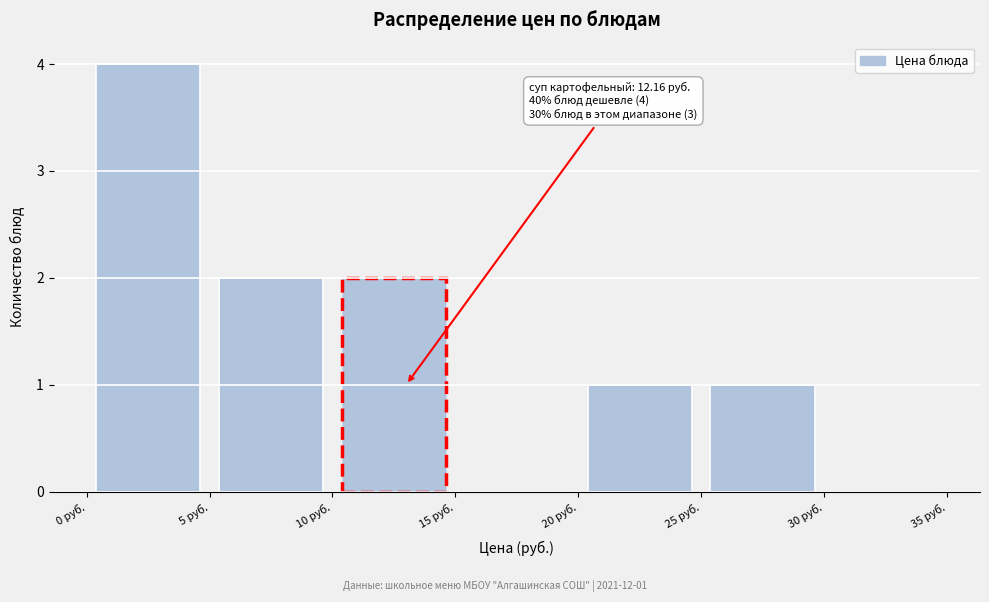

Over which range of the x-axis is the bar tallest?

0 to 5